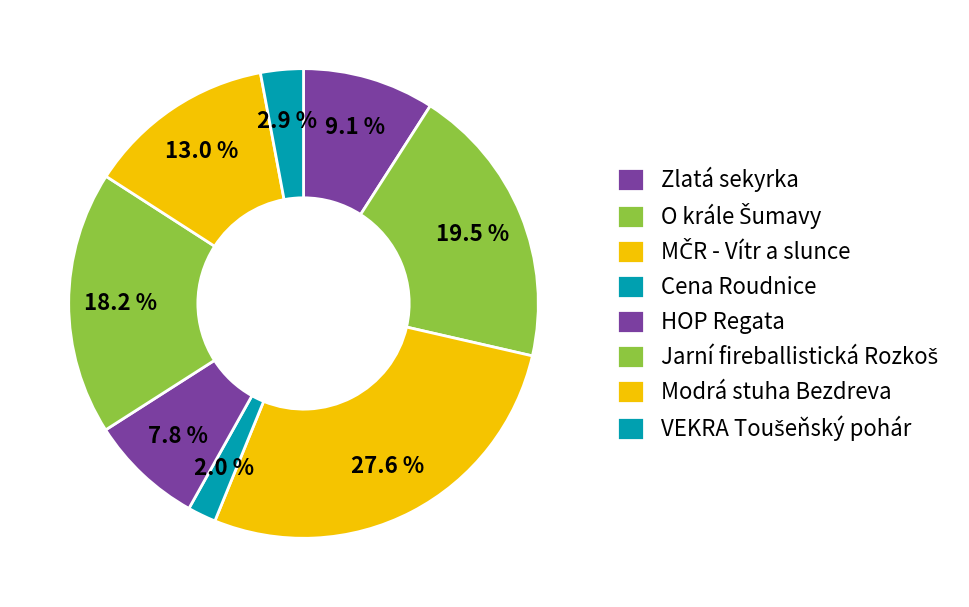

What portion of the pie excludes MČR - Vítr a slunce?

72.4%